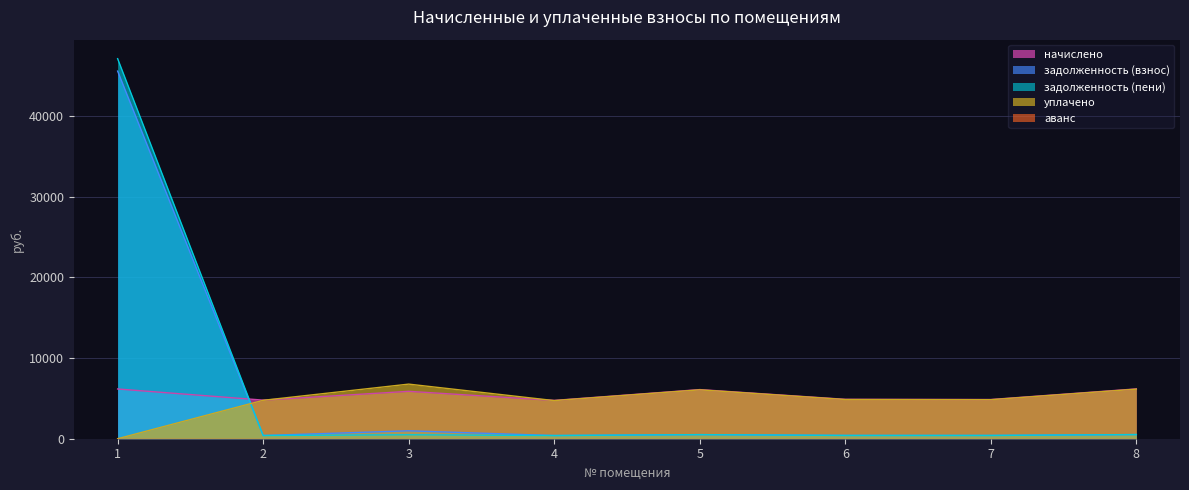

How many values in the задолженность (взнос) series exceed 507?

4